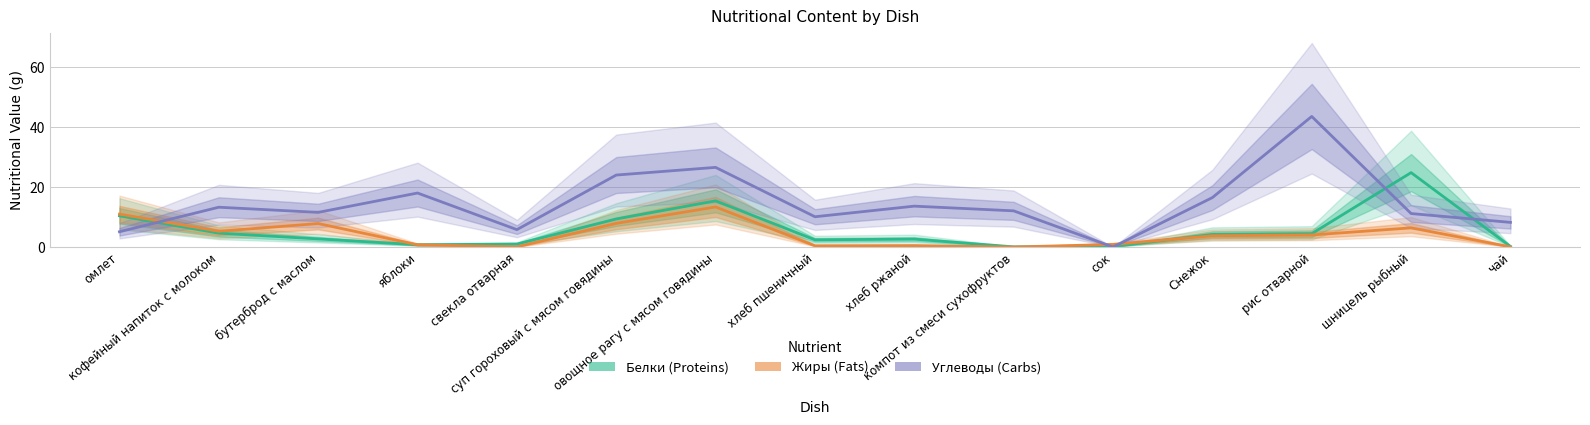

What value does the Белки (Proteins) series have at сок?

0.1